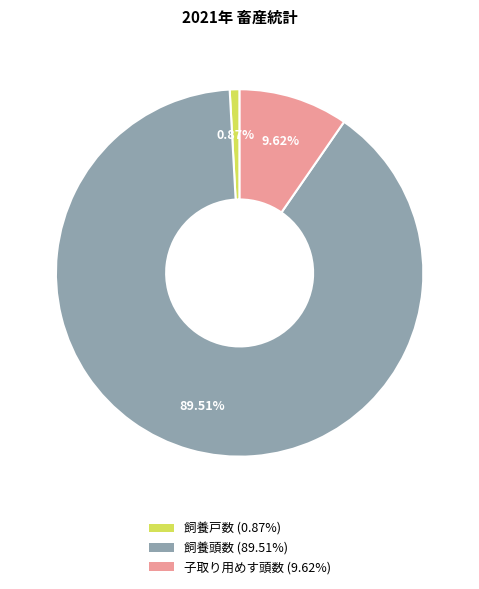

Which has a higher value, 飼養頭数 or 子取り用めす頭数?

飼養頭数